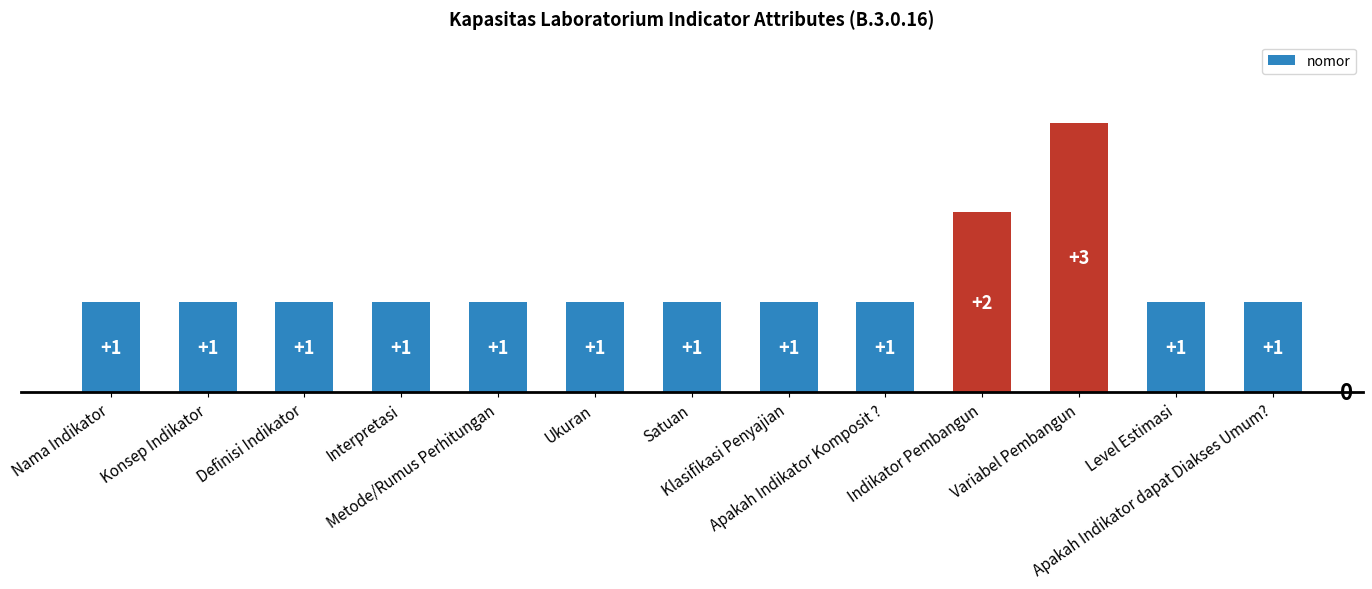

What is the difference between the values at Variabel Pembangun and Definisi Indikator?

2